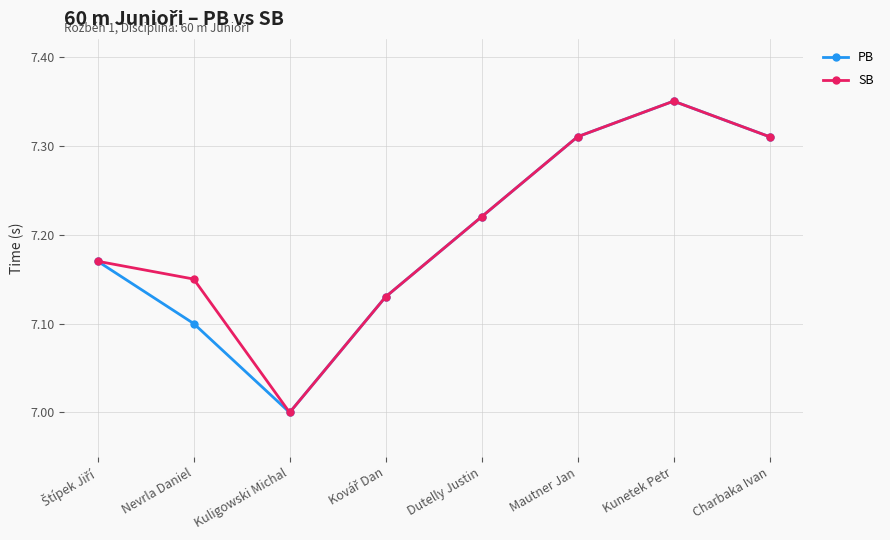

The PB series shows 4.5 at Kunetek Petr. True or false?

False